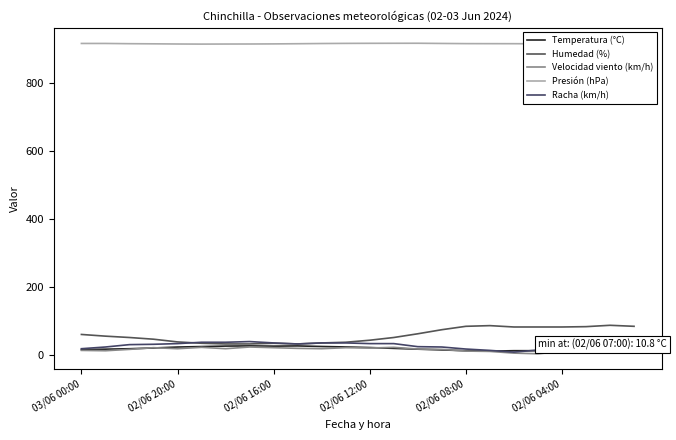

How many values in the Presión (hPa) series are below 917?

8